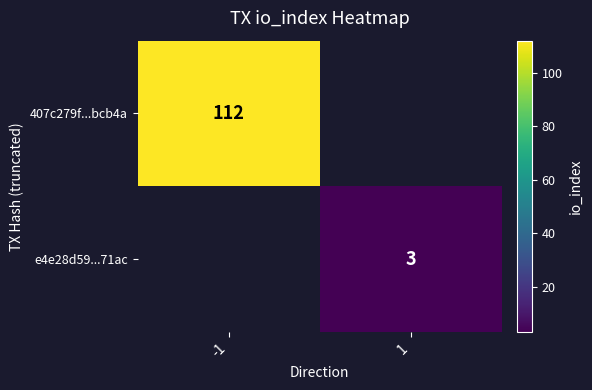

True or false: 407c279f...bcb4a has a value of 112 at -1.

True